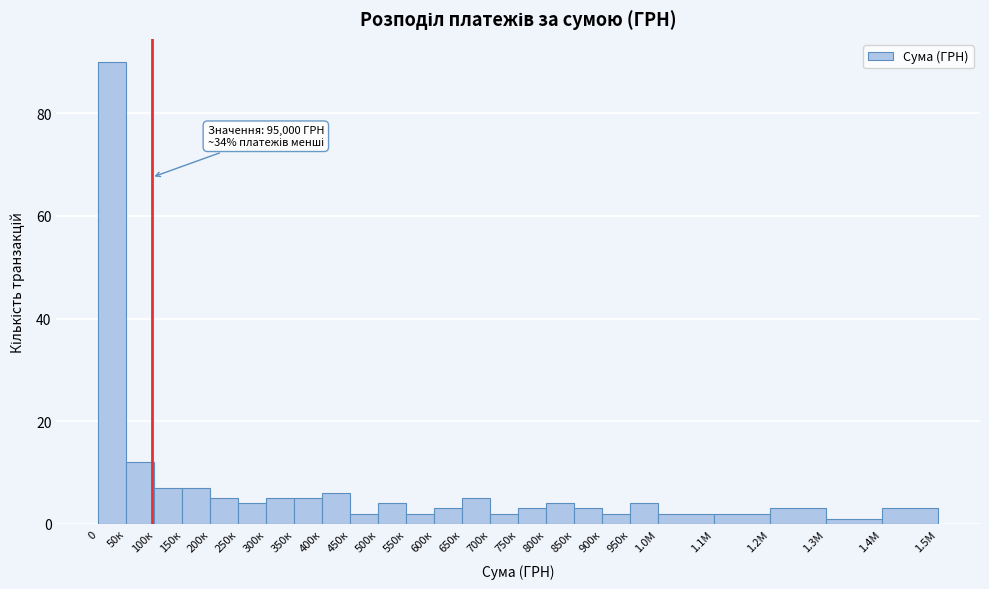

Reading left to right, transcribe all the data shown in this chart.

0=90	50к=12	100к=7	150к=7	200к=5	250к=4	300к=5	350к=5	400к=6	450к=2	500к=4	550к=2	600к=3	650к=5	700к=2	750к=3	800к=4	850к=3	900к=2	950к=4	1.0М=2	1.1М=2	1.2М=3	1.3М=1	1.4М=3